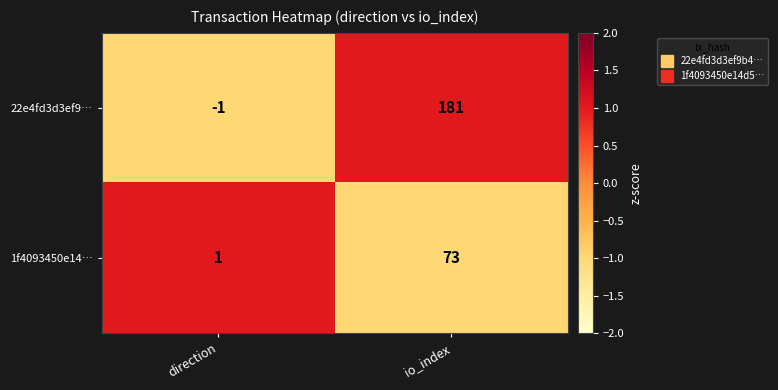

What is the difference between the maximum and minimum values in the 1f4093450e14… series?

72